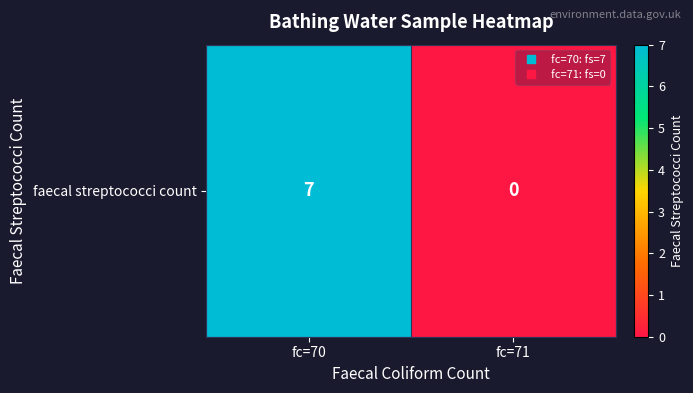

Where is the data nearest to the value 3?

fc=71